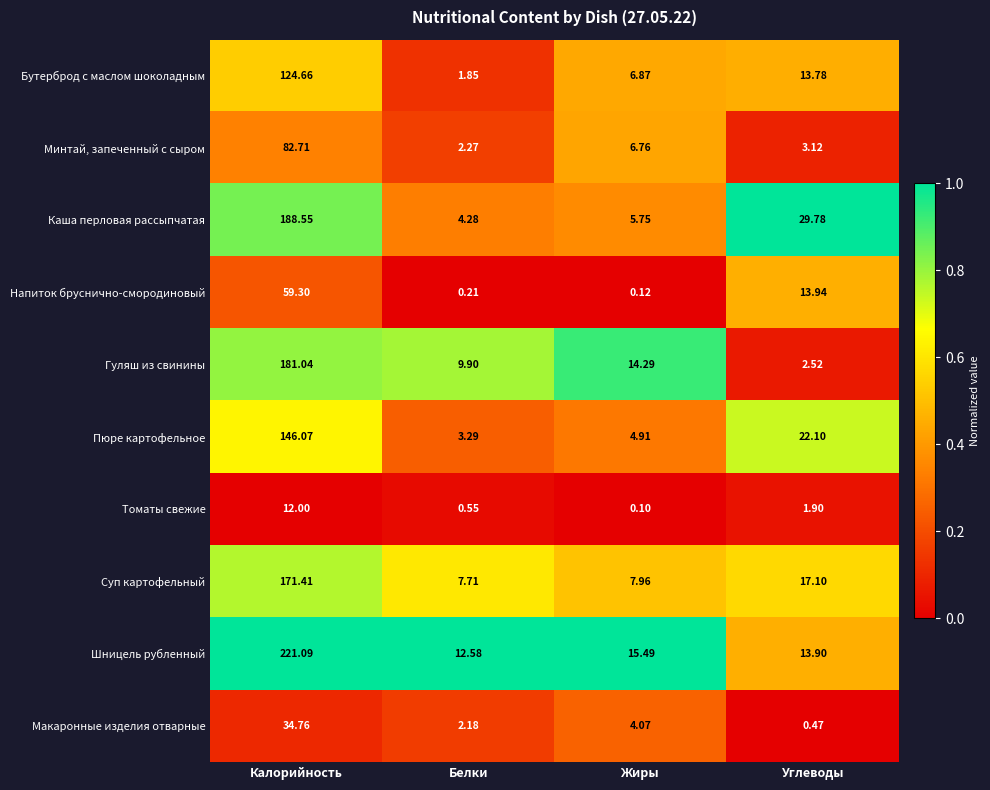

At which category does the chart reach its minimum across all series?

Жиры